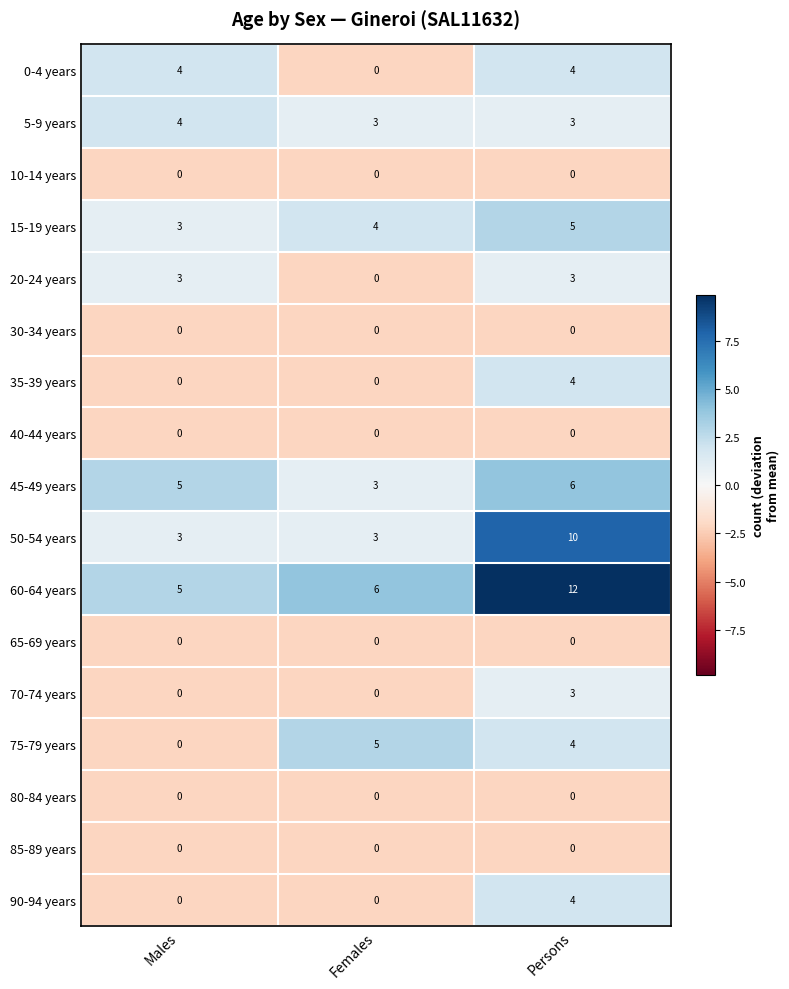

Count the number of data series in this chart.

17